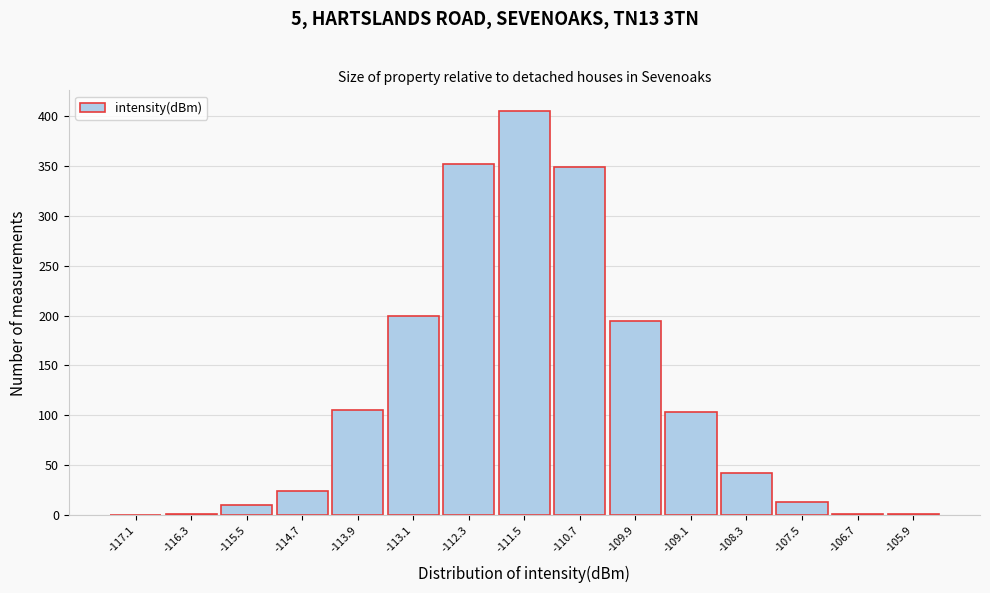

Reading left to right, list every bar in this chart as the range it spans on the x-axis followed by its height. The values are not printed on the chart, so give them approximately, as read against the axis.

-117.5 to -116.7: 0
-116.7 to -115.9: under 5
-115.9 to -115.1: 10
-115.1 to -114.3: 25
-114.3 to -113.5: 105
-113.5 to -112.7: 200
-112.7 to -111.9: 350
-111.9 to -111.1: 405
-111.1 to -110.3: 350
-110.3 to -109.5: 195
-109.5 to -108.7: 105
-108.7 to -107.9: 40
-107.9 to -107.1: 15
-107.1 to -106.3: under 5
-106.3 to -105.5: under 5